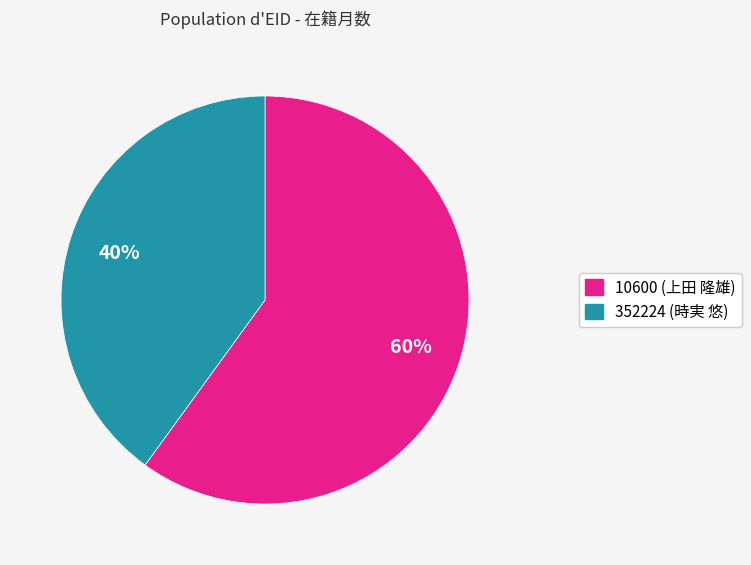

Which slice represents more than half of the pie?

10600